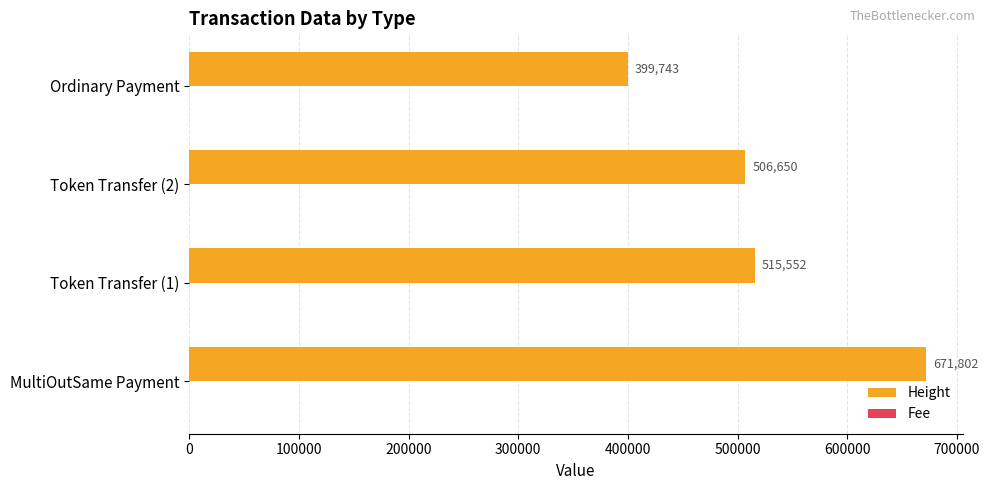

Between MultiOutSame Payment and Ordinary Payment, which series saw the biggest shift?

Height